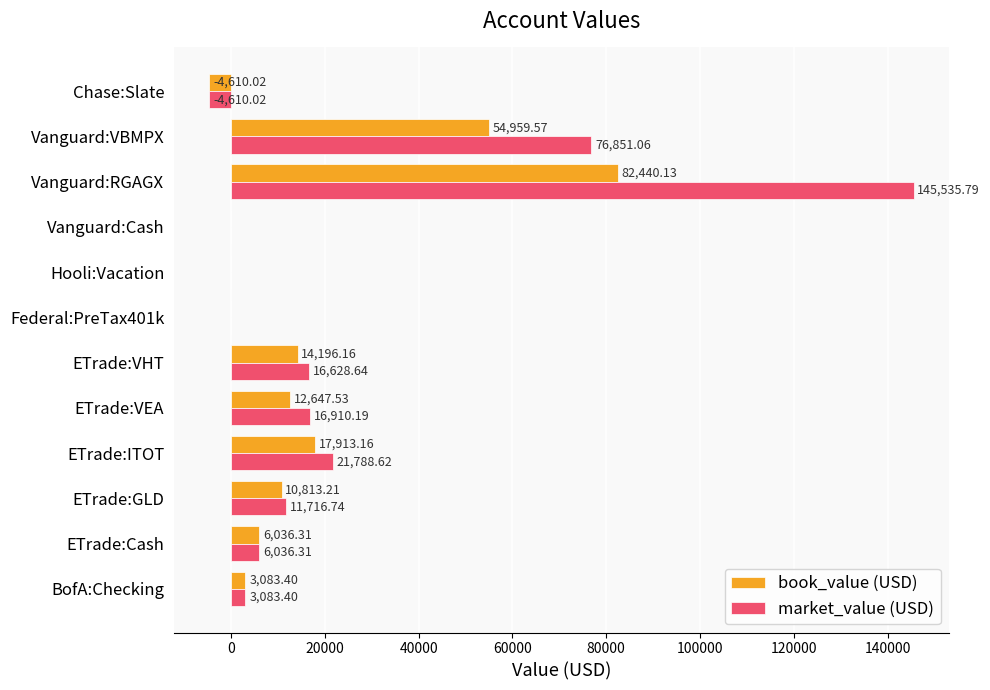

What is the sum of the market_value (USD) values at Federal:PreTax401k and ETrade:VHT?

16628.6